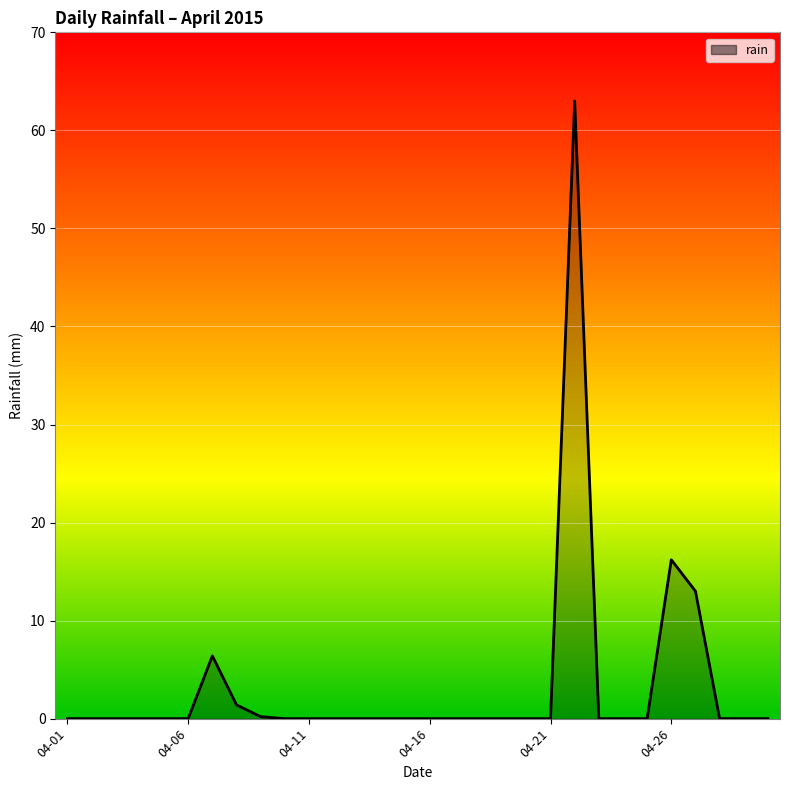

What is the maximum value shown in the chart?

63.0